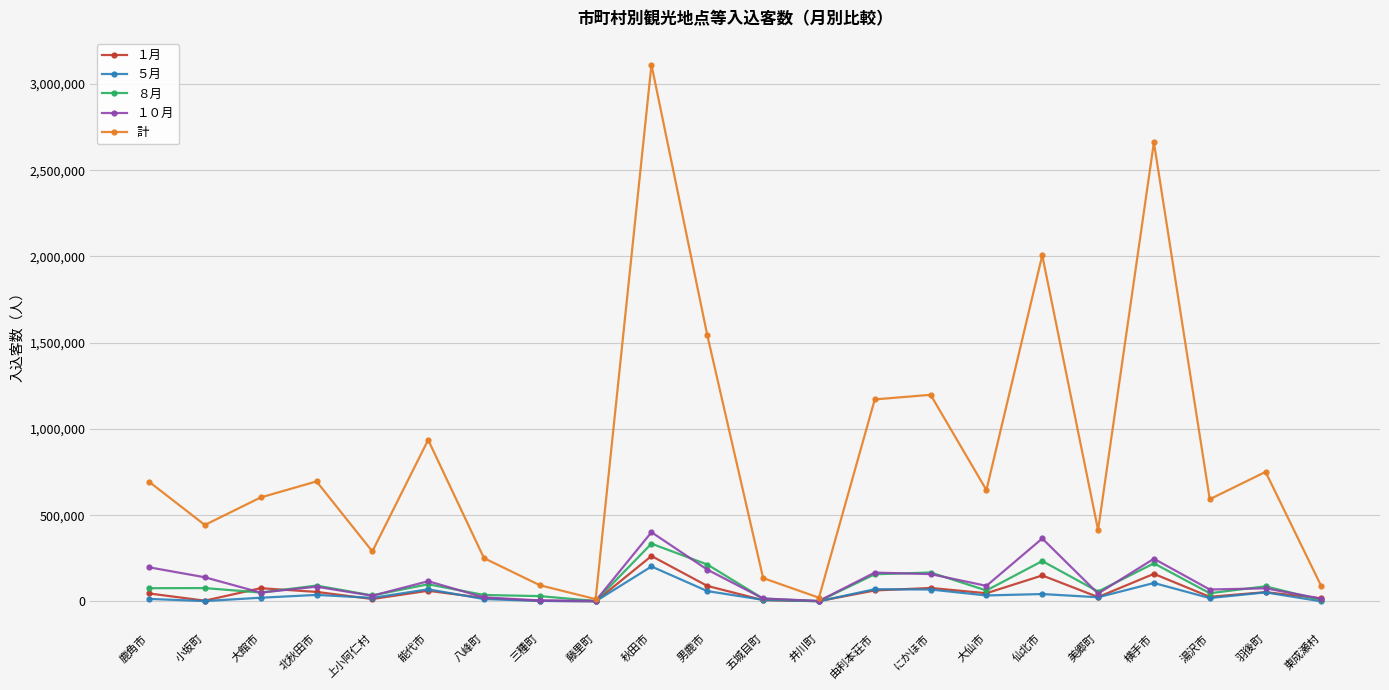

How many interior local valleys does the 計 series have?

7